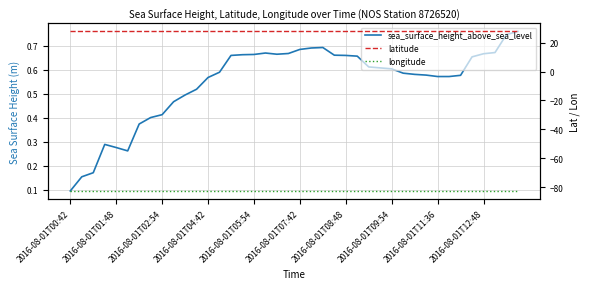

Which category has the lowest value in the sea_surface_height_above_sea_level series?

2016-08-01T00:42